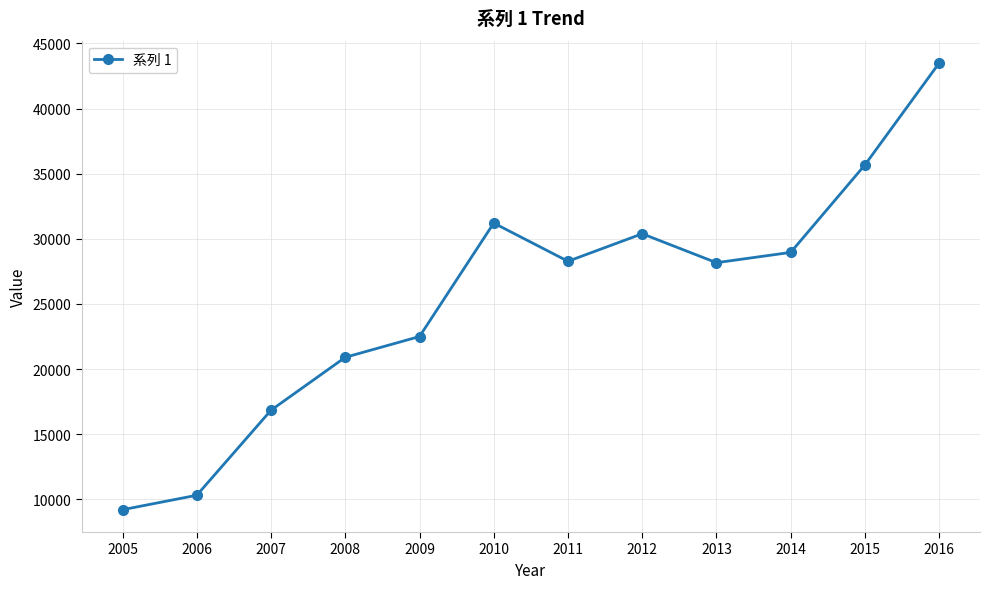

Where does the data first go above 28277?

2010